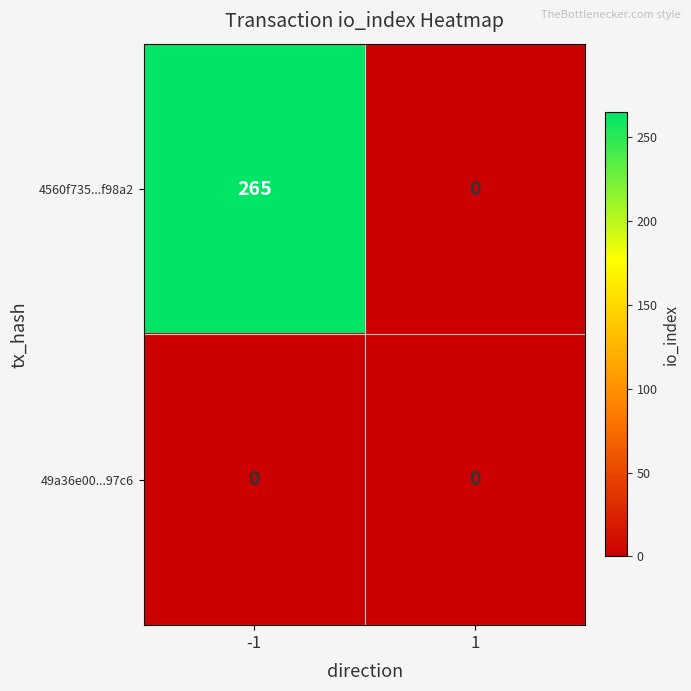

True or false: 4560f735...f98a2 has a value of 373 at -1.

False